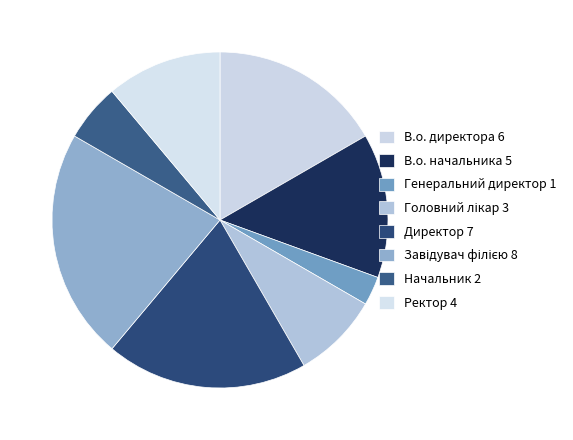

To the nearest percent, what is the average slice percentage?

12%